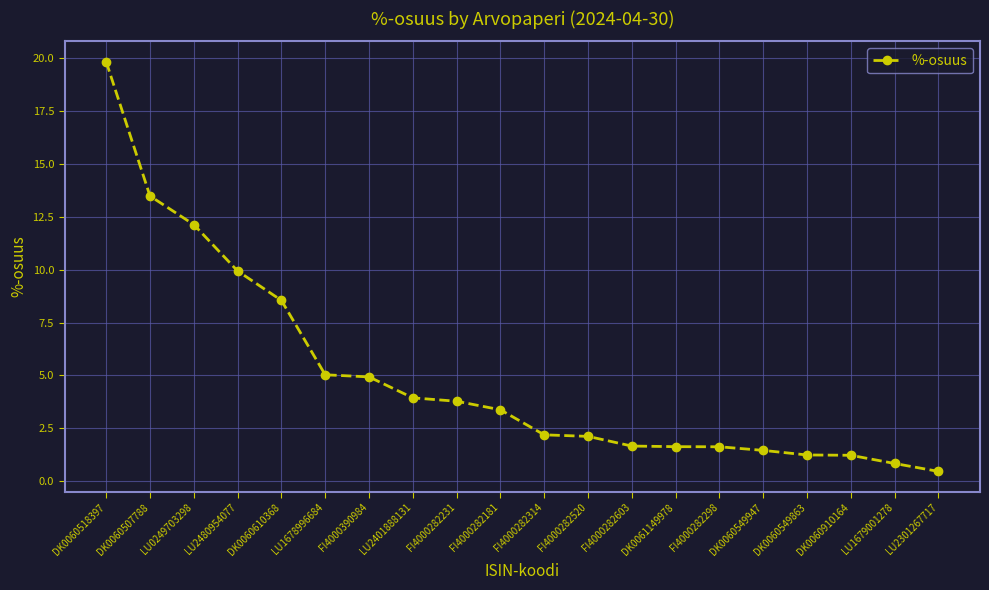

Which label corresponds to the smallest value in the chart?

LU2301267717